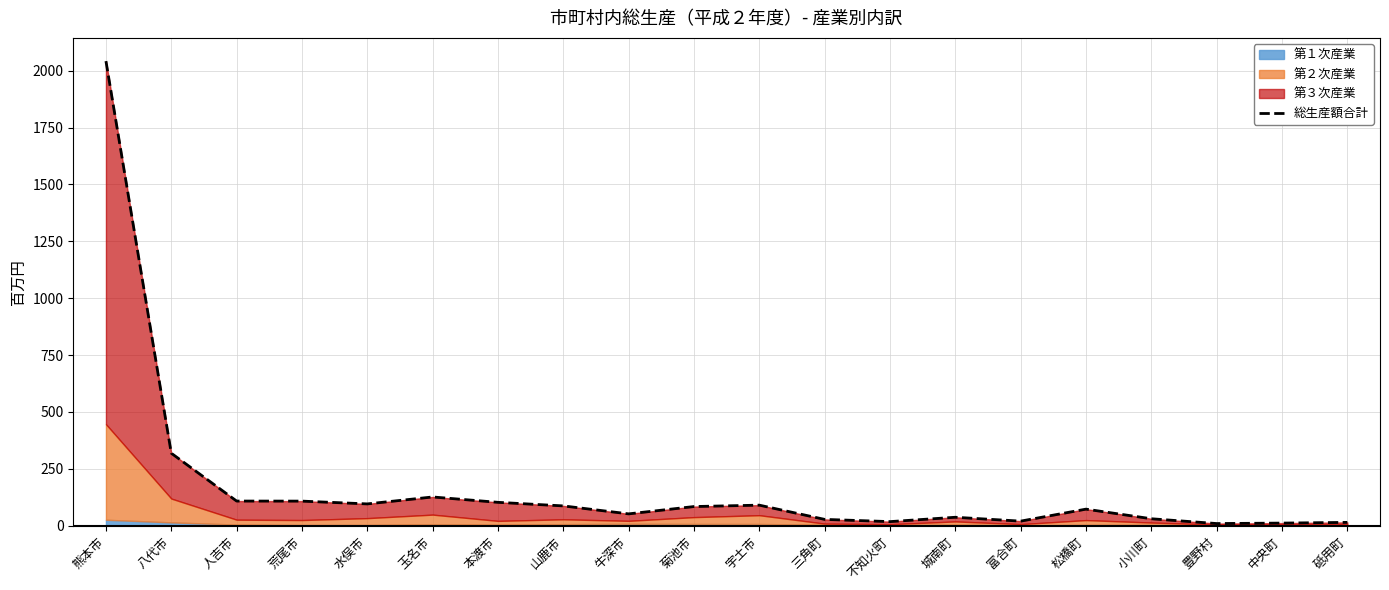

Does the chart display data point markers on the line(s)?

No